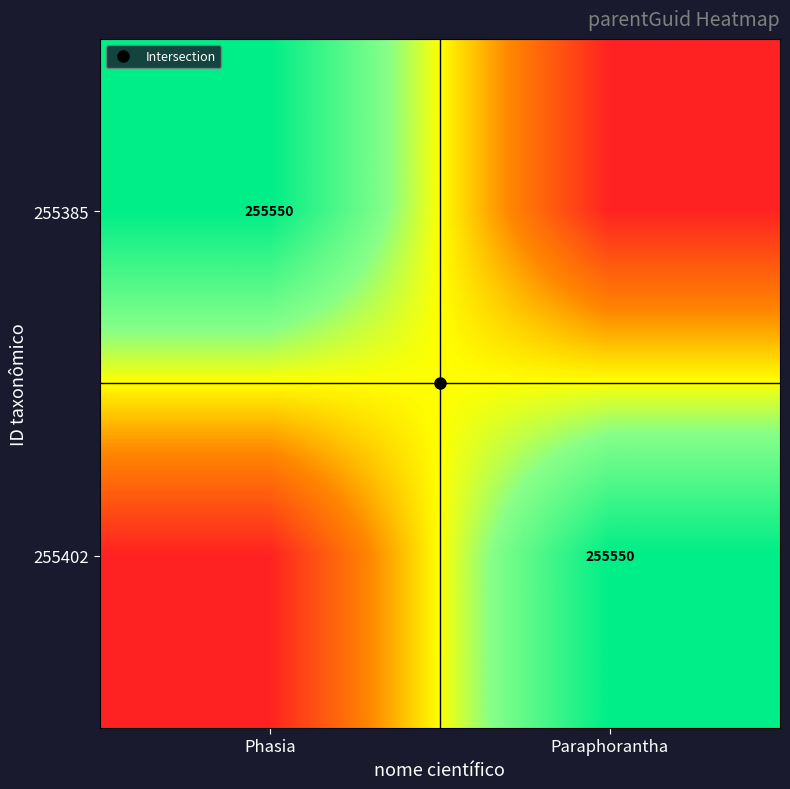

Is the value of 255385 at Phasia greater than the value of 255402 at Phasia?

Yes